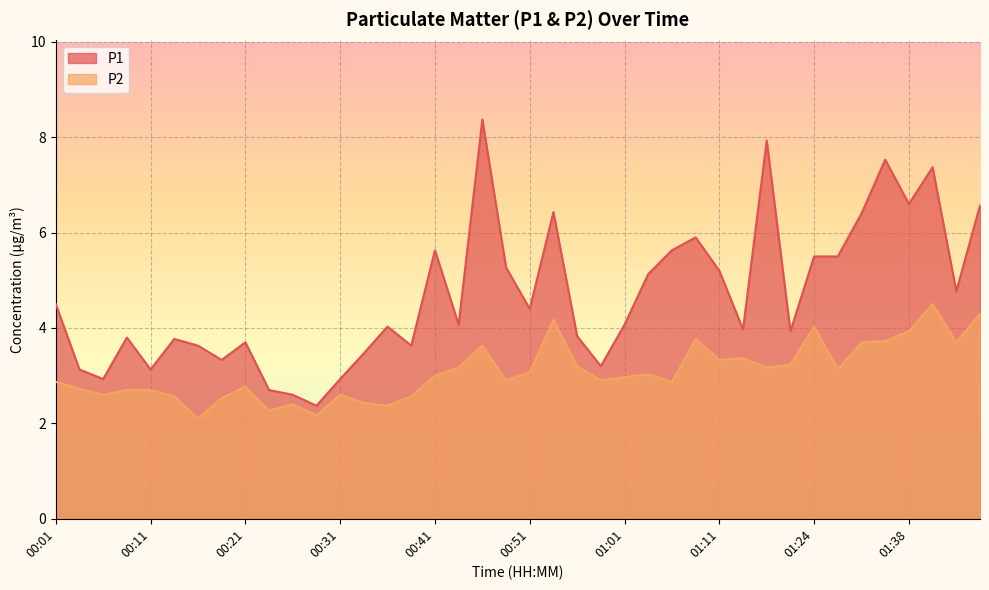

True or false: P2 and P1 intersect in this chart.

False